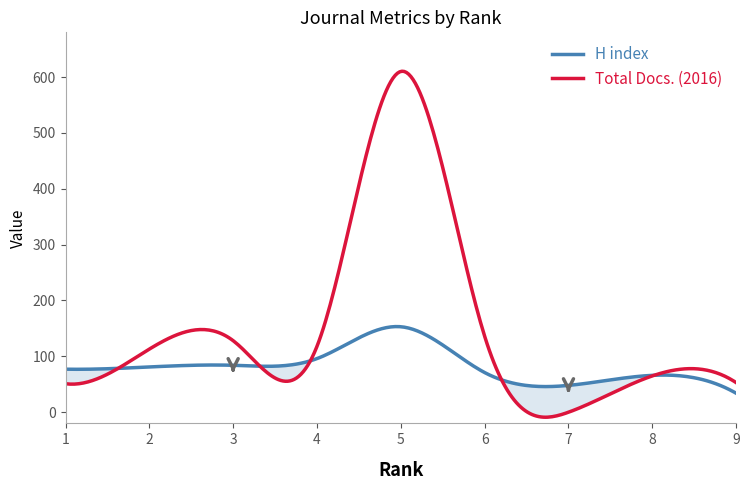

Which category has the lowest value across all series?

7